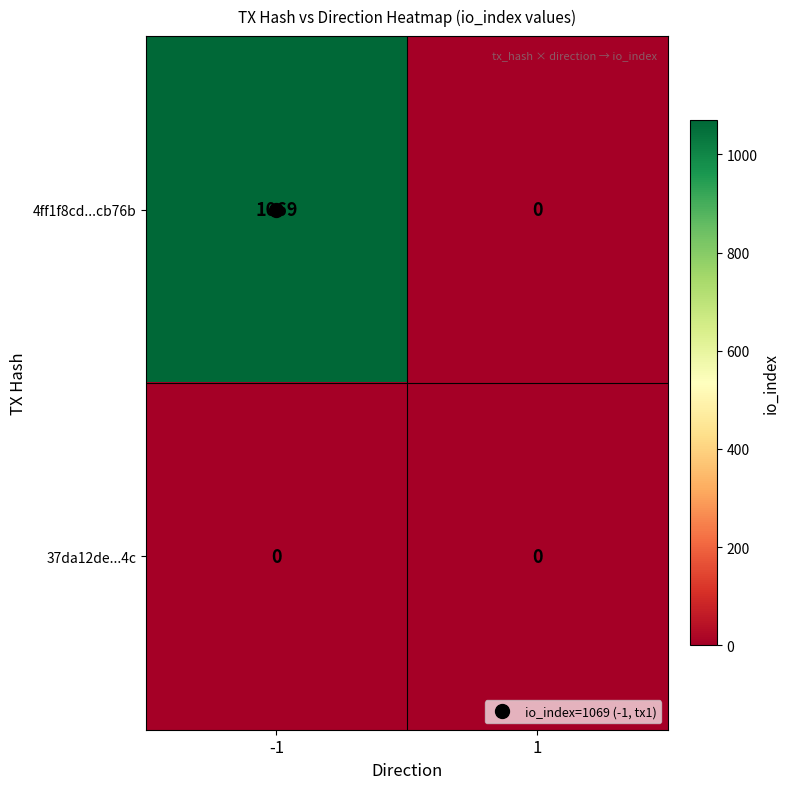

Is it true that 4ff1f8cd...cb76b equals 1691 at -1?

False